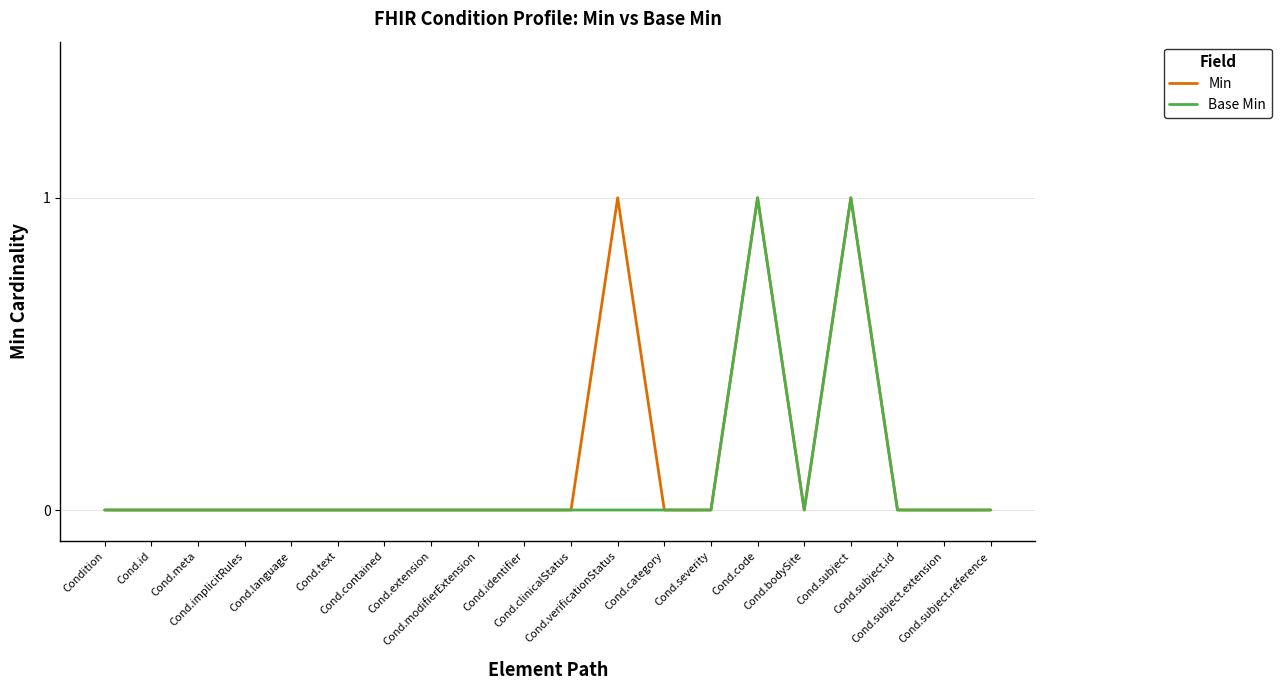

Which label corresponds to the smallest value in the chart?

Condition